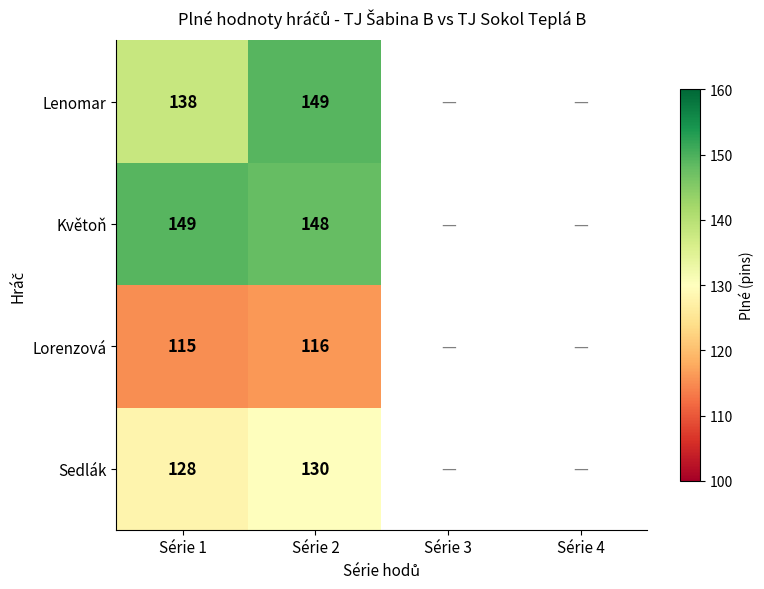

True or false: Květoň has a value of 148 at Série 2.

True